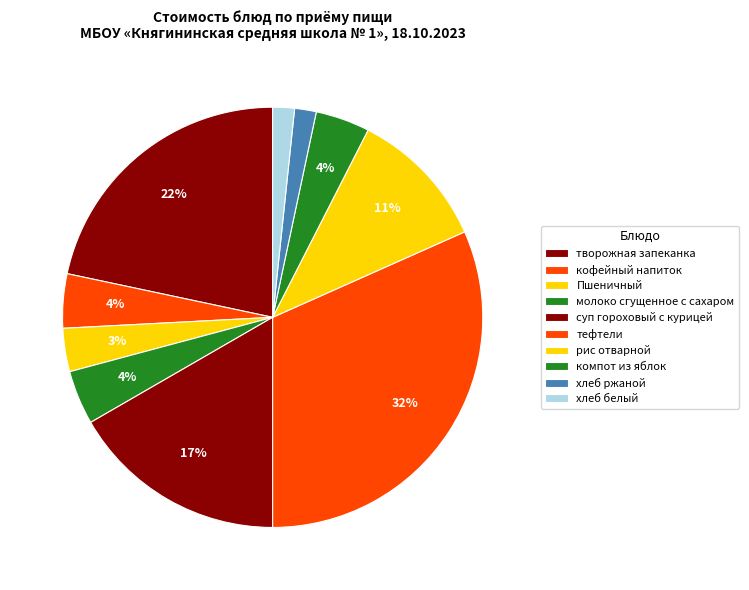

Which slice is the largest?

тефтели